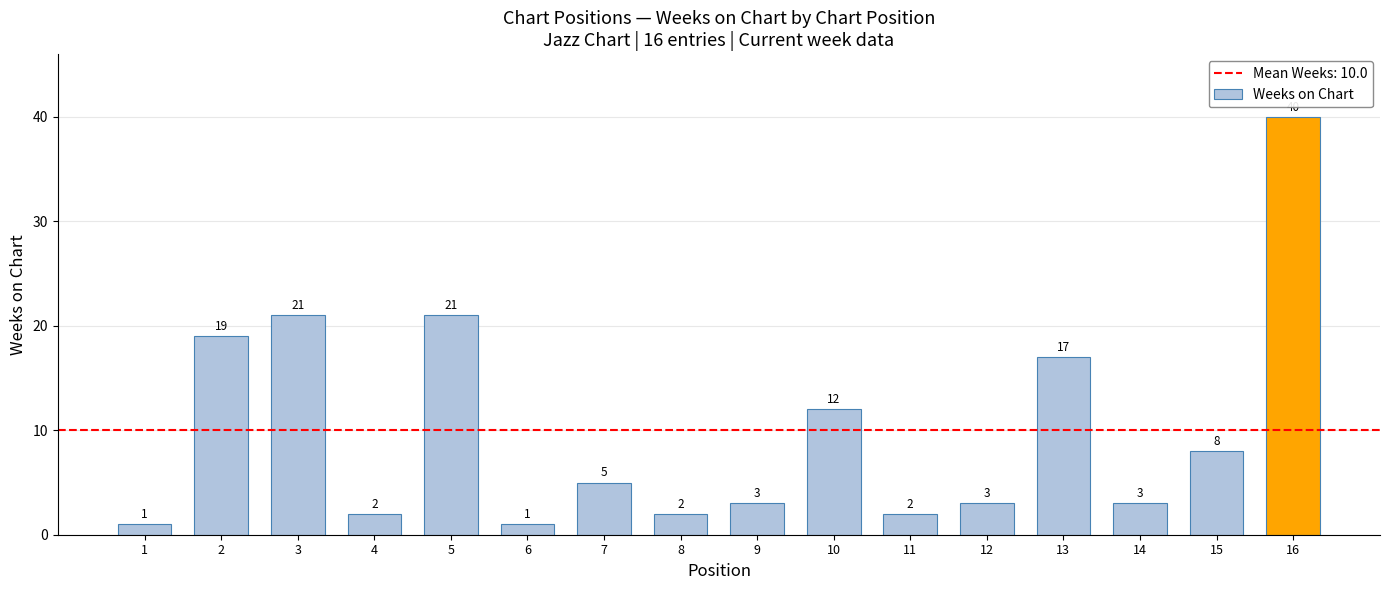

Does the chart contain any negative values?

No